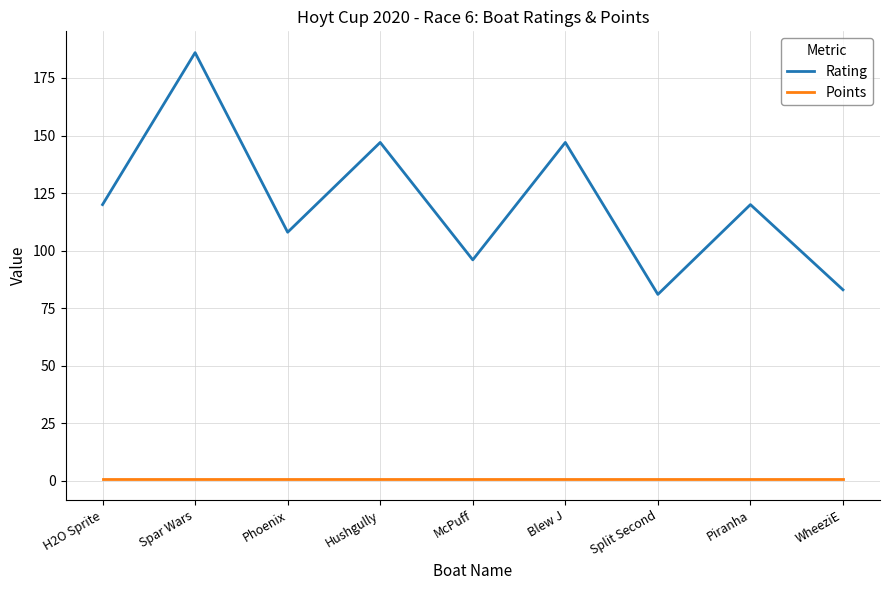

What is the difference between the second highest and second lowest values in the Rating series?

64